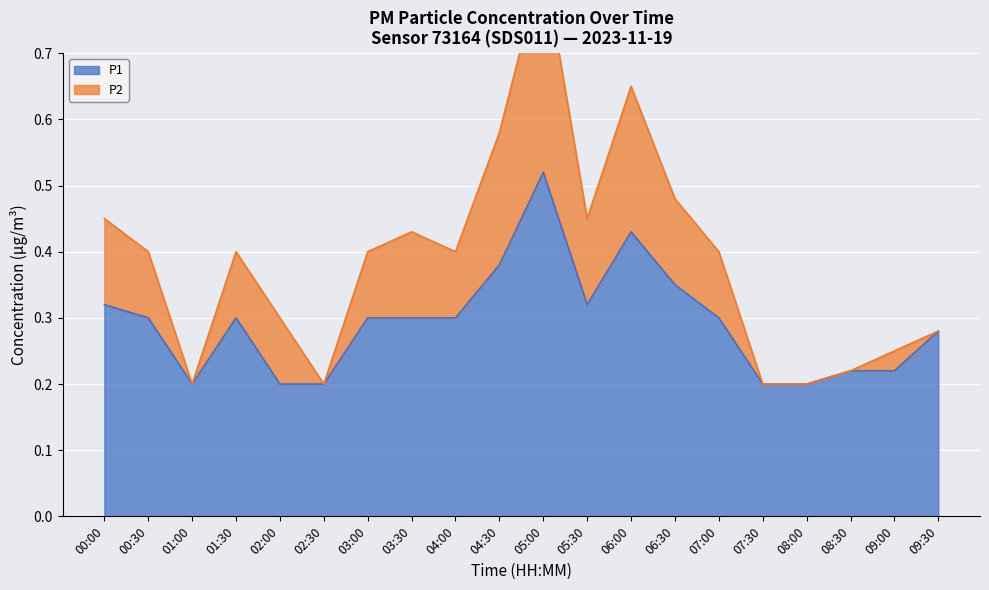

True or false: P2 has more than 1 points higher than both neighbors.

True